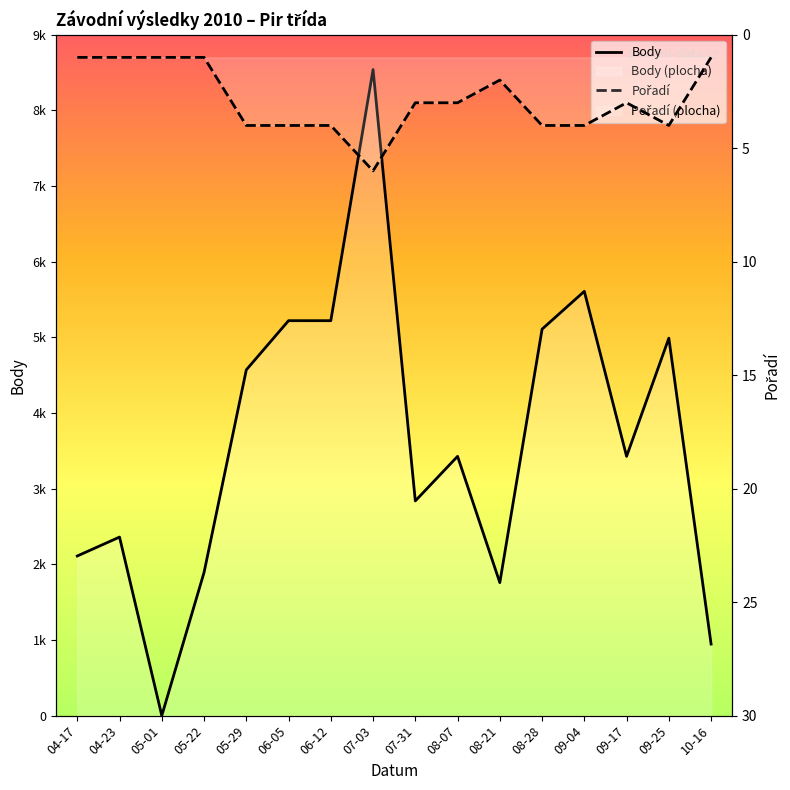

True or false: Body has a value of 6476 at 05-29.

False